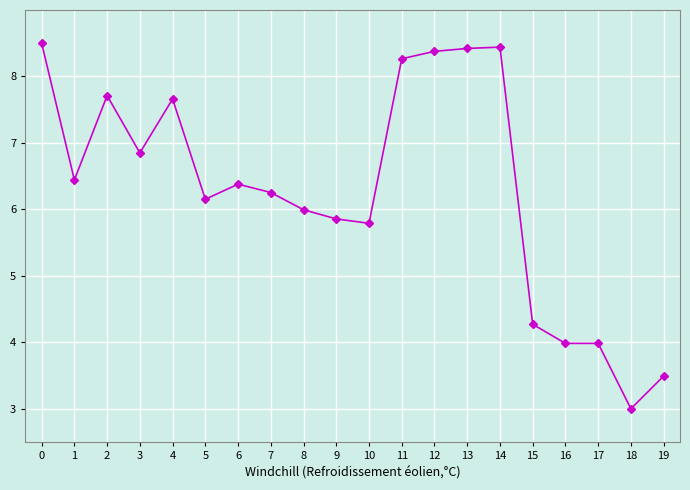

How many distinct data groups are displayed?

1